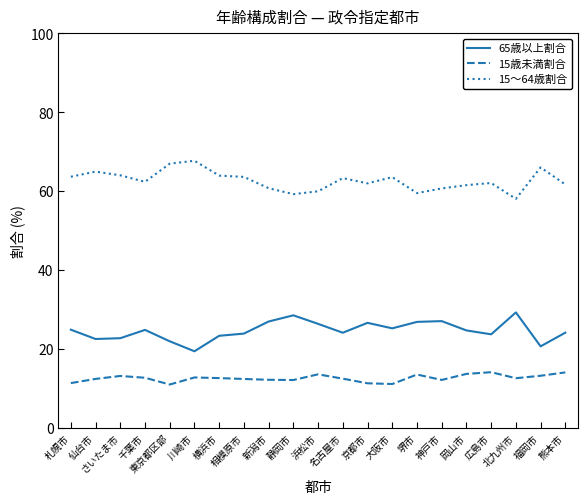

True or false: 15歳未満割合 has a value of 11.3 at 京都市.

True